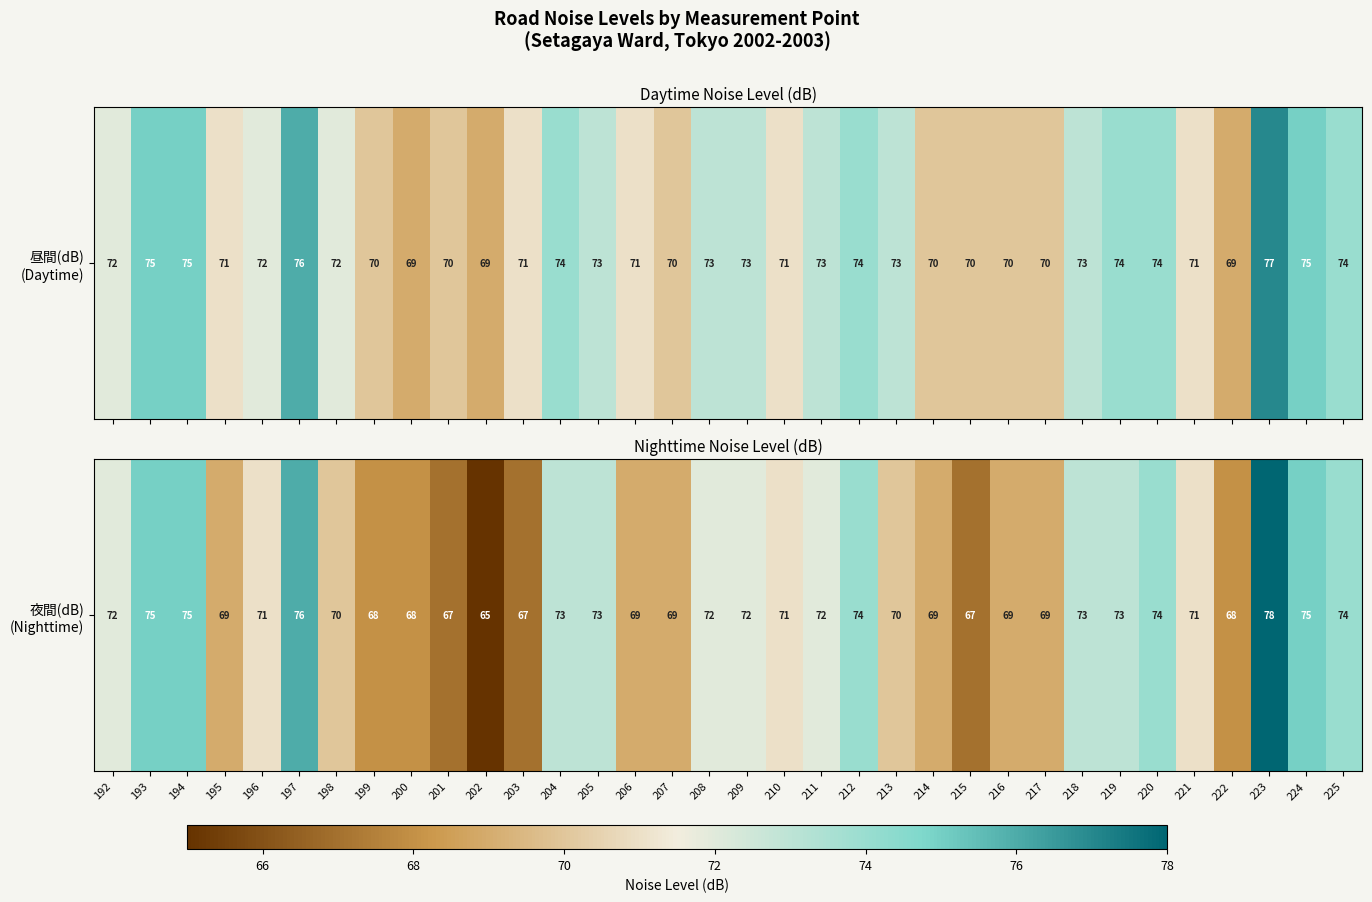

What is the difference between the second highest and minimum values?

11